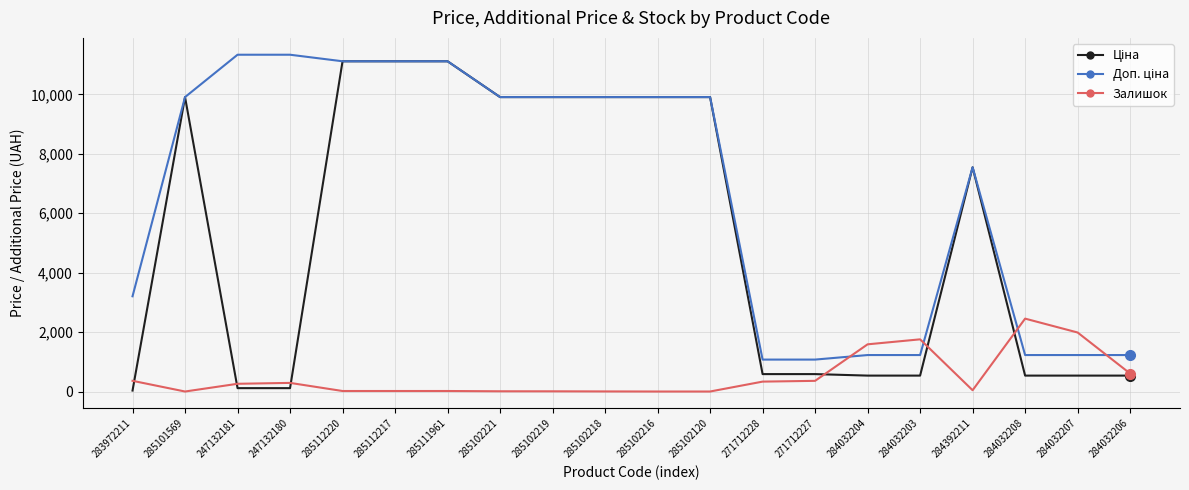

True or false: Залишок has a value of 359.0 at 271712227.

True